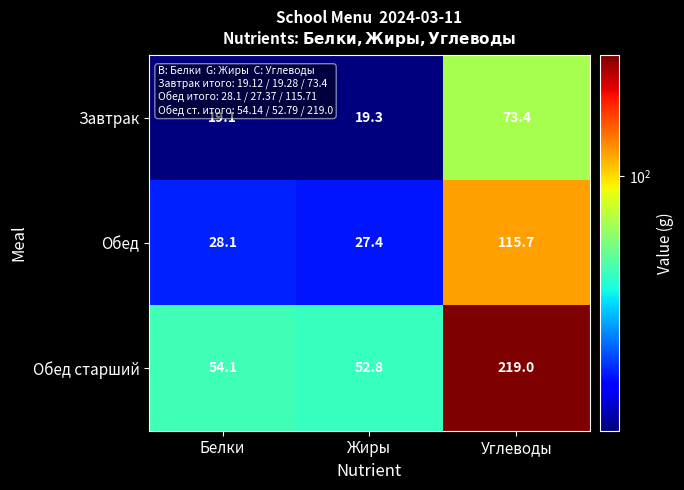

At which label is Обед closest to 71?

Белки